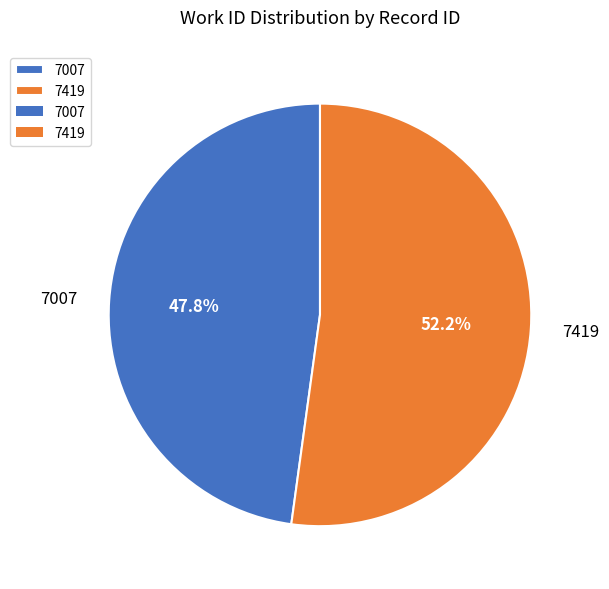

Rank the categories by value from highest to lowest.

7419, 7007